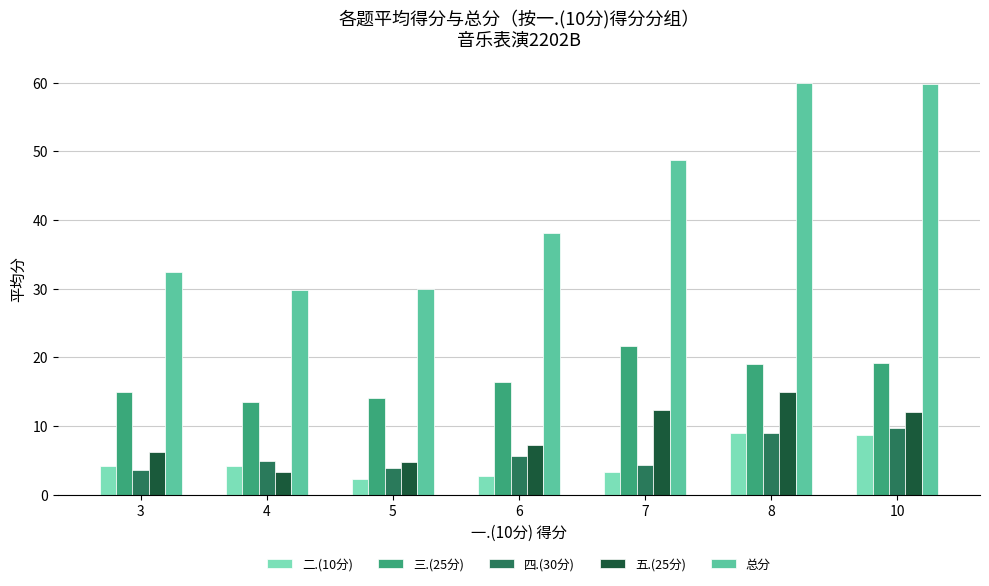

What is the value of the 四.(30分) bar at the 1st from the left?

3.6